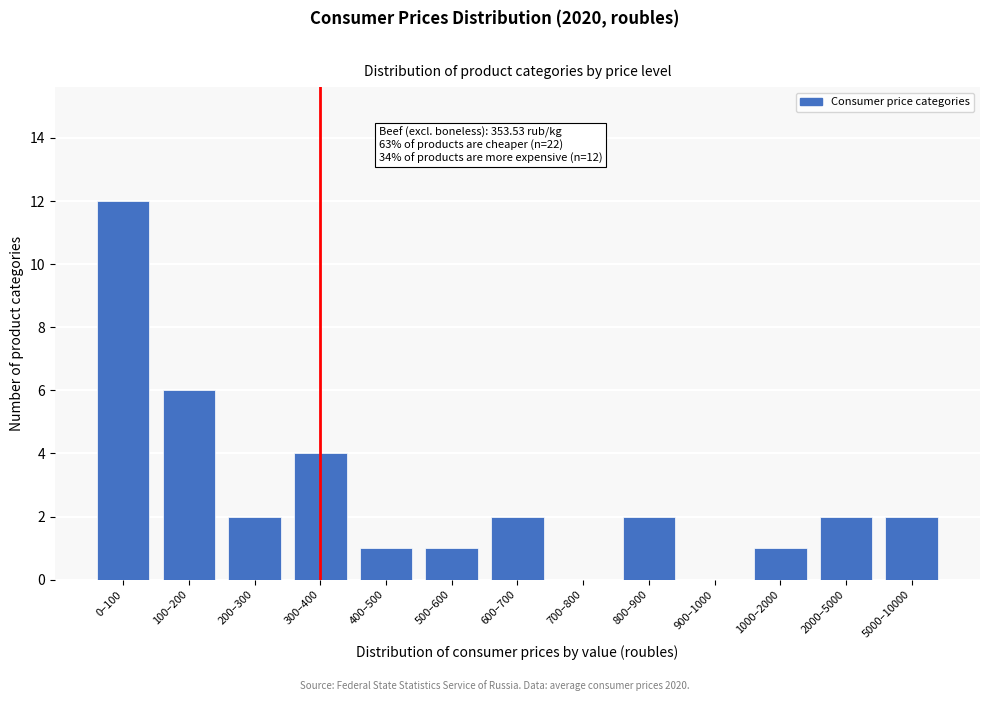

Reading right to left, list all the values displayed in this chart.

5000–10000=2	2000–5000=2	1000–2000=1	900–1000=0	800–900=2	700–800=0	600–700=2	500–600=1	400–500=1	300–400=4	200–300=2	100–200=6	0–100=12